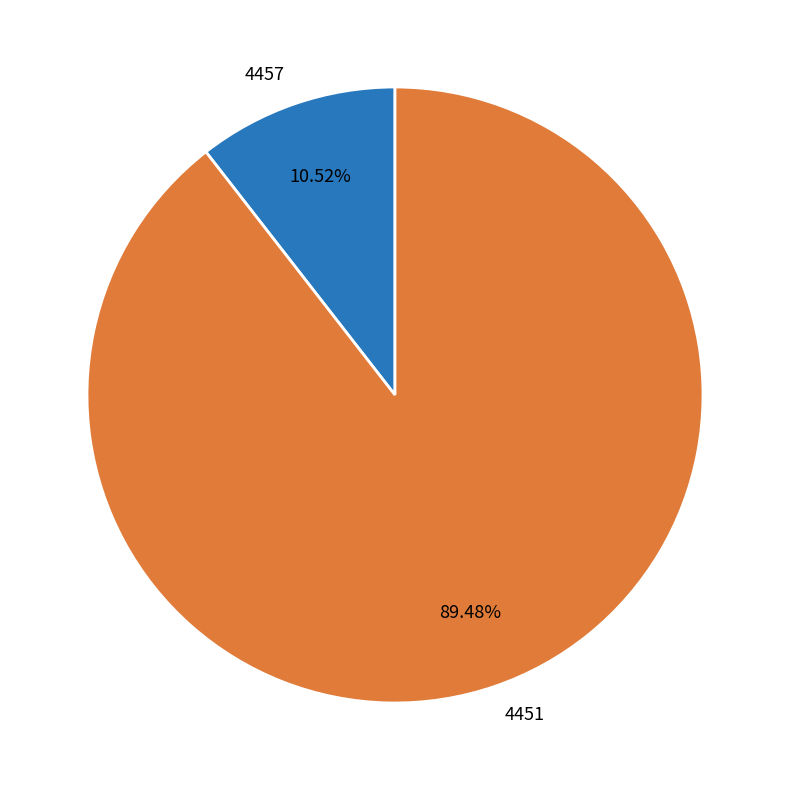

To the nearest percent, what is the difference between the 4451 and 4457 slice percentages?

79%